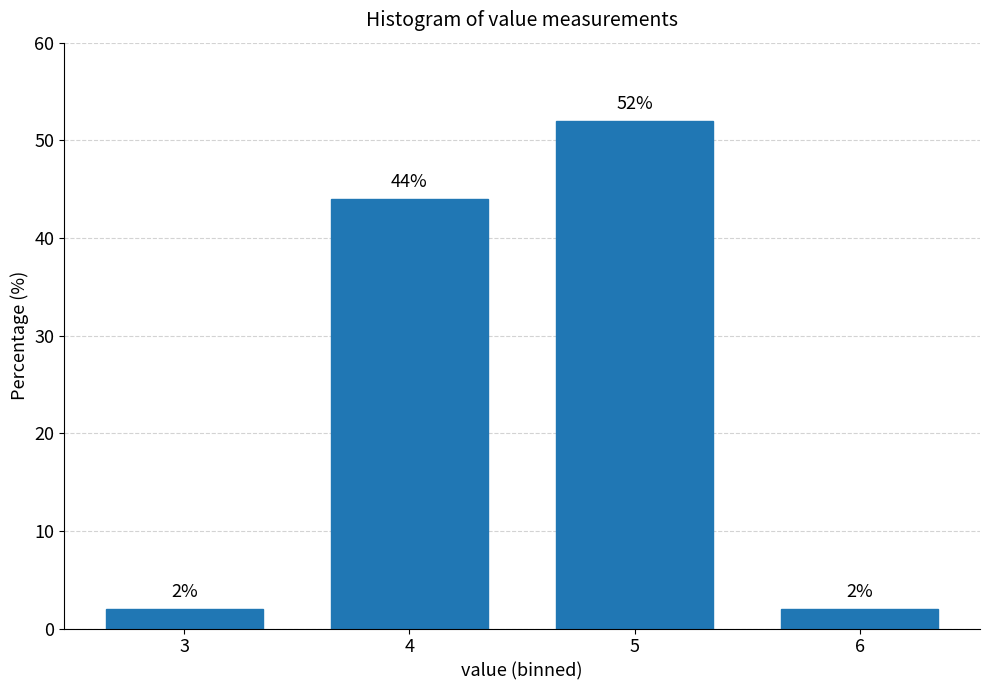

Reading left to right, list all the values displayed in this chart.

3=2	4=44	5=52	6=2